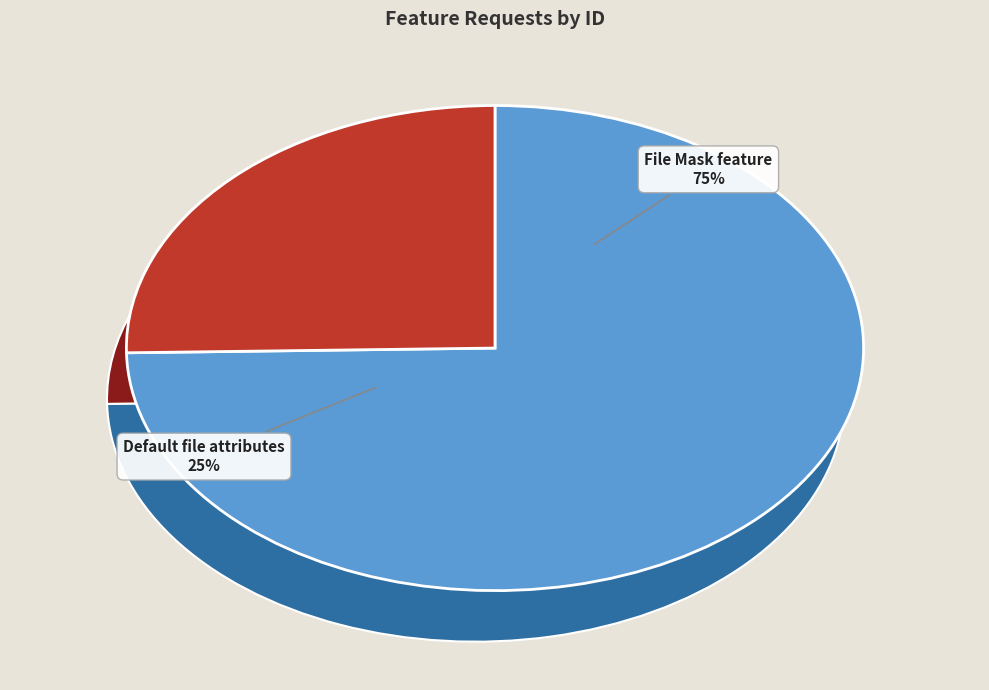

The Default file attributes slice represents 38% of the pie. True or false?

False